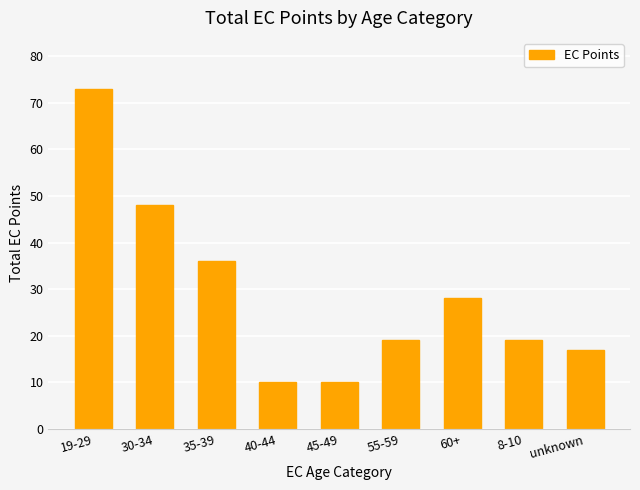

The chart shows a value of 25 at unknown. True or false?

False